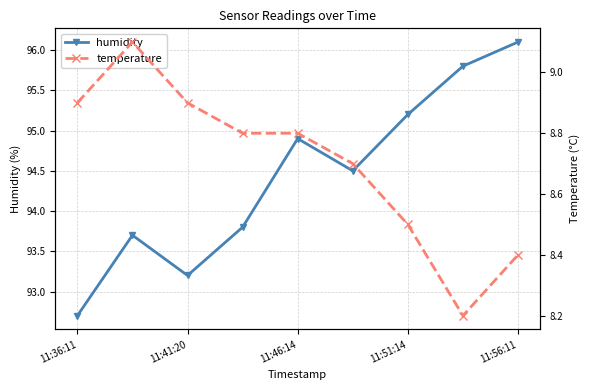

Reading left to right, what are all the values shown in this chart?

humidity: 92.7	93.7	93.2	93.8	94.9	94.5	95.2	95.8	96.1
temperature: 8.9	9.1	8.9	8.8	8.8	8.7	8.5	8.2	8.4